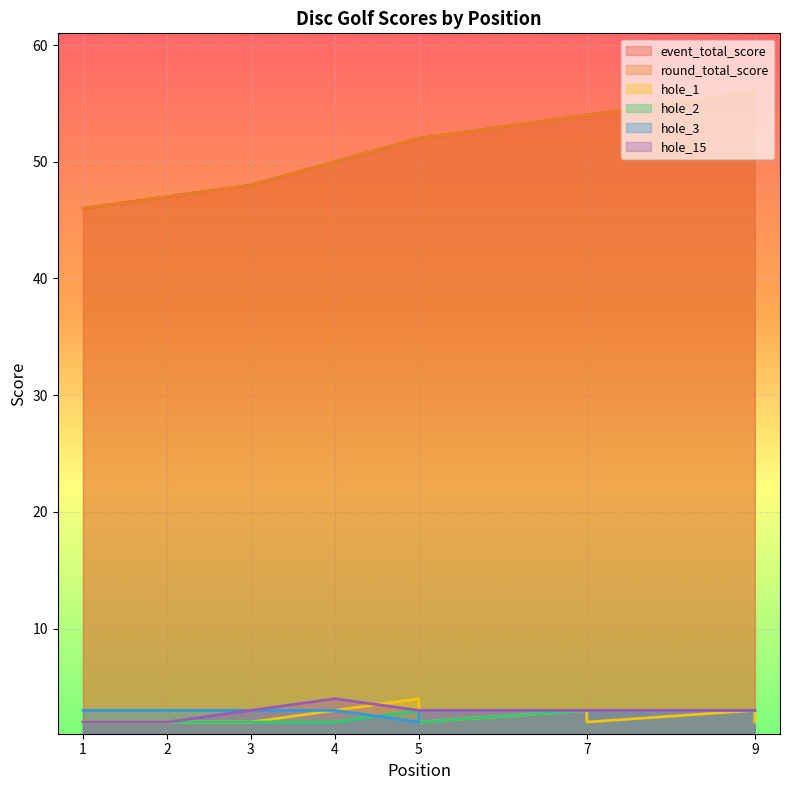

What is the minimum value for event_total_score?

46